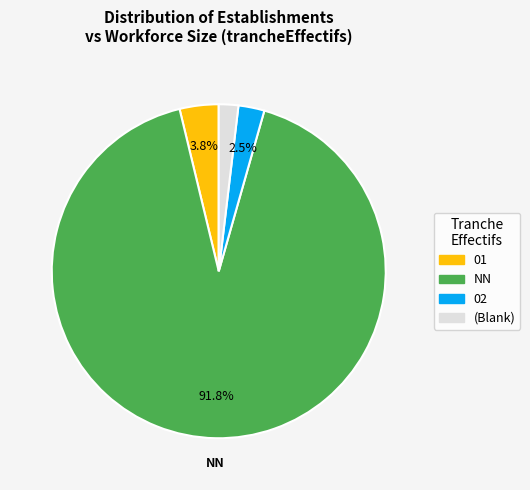

Does any single category account for the majority?

Yes